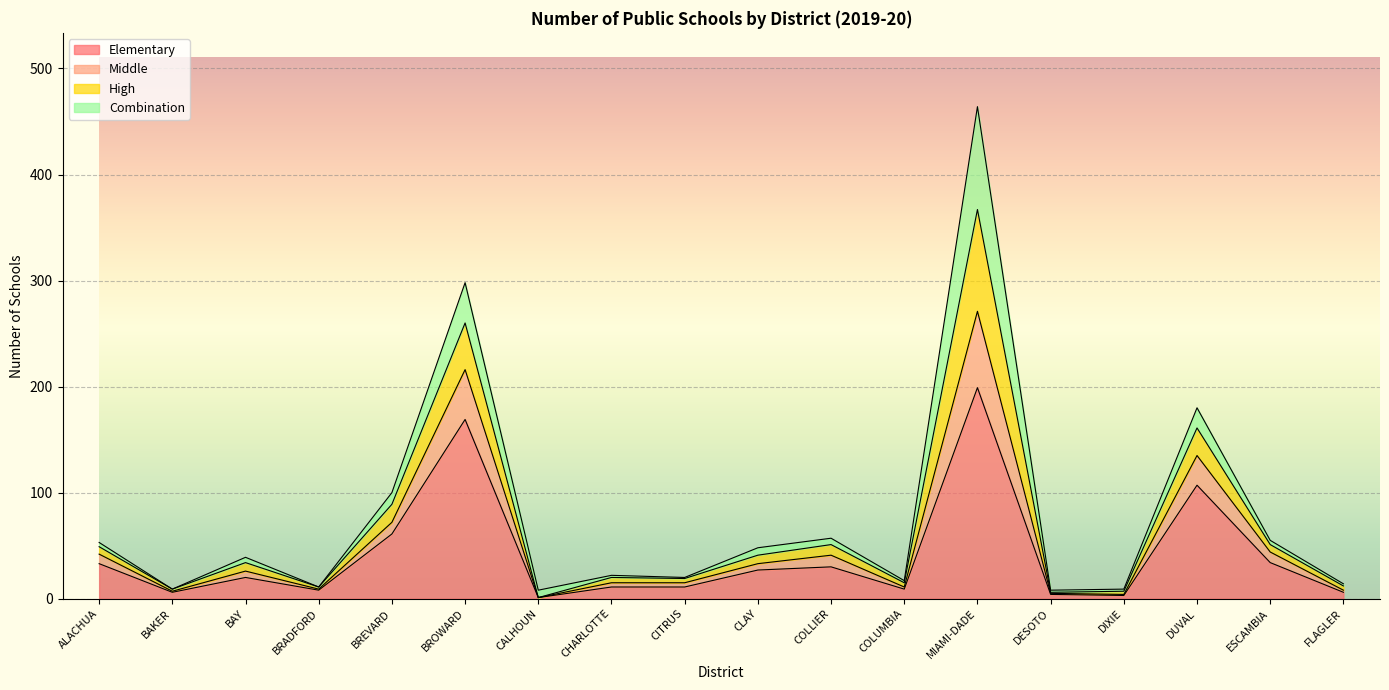

What is the maximum value for Elementary?

199